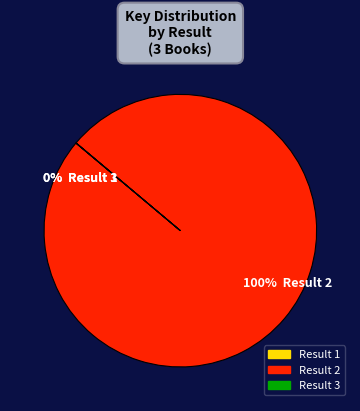

What portion of the pie excludes 1?

100.0%